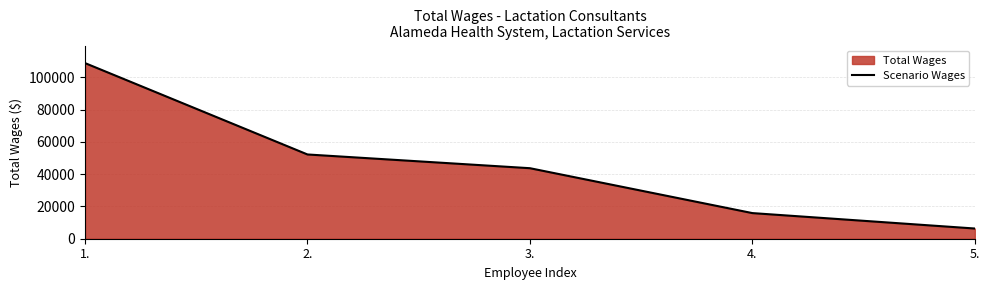

The value at 1. is 108800. True or false?

True